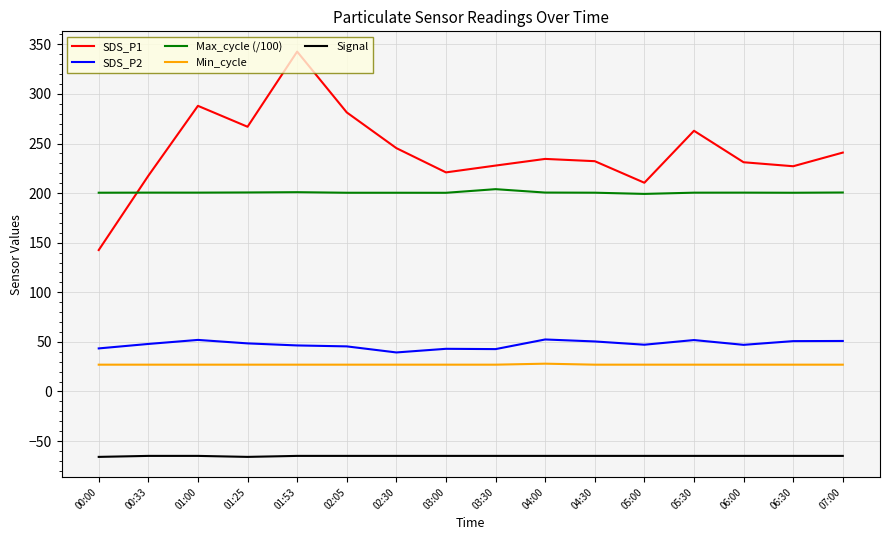

Is it true that Max_cycle (/100) equals 200.6 at 04:00?

True